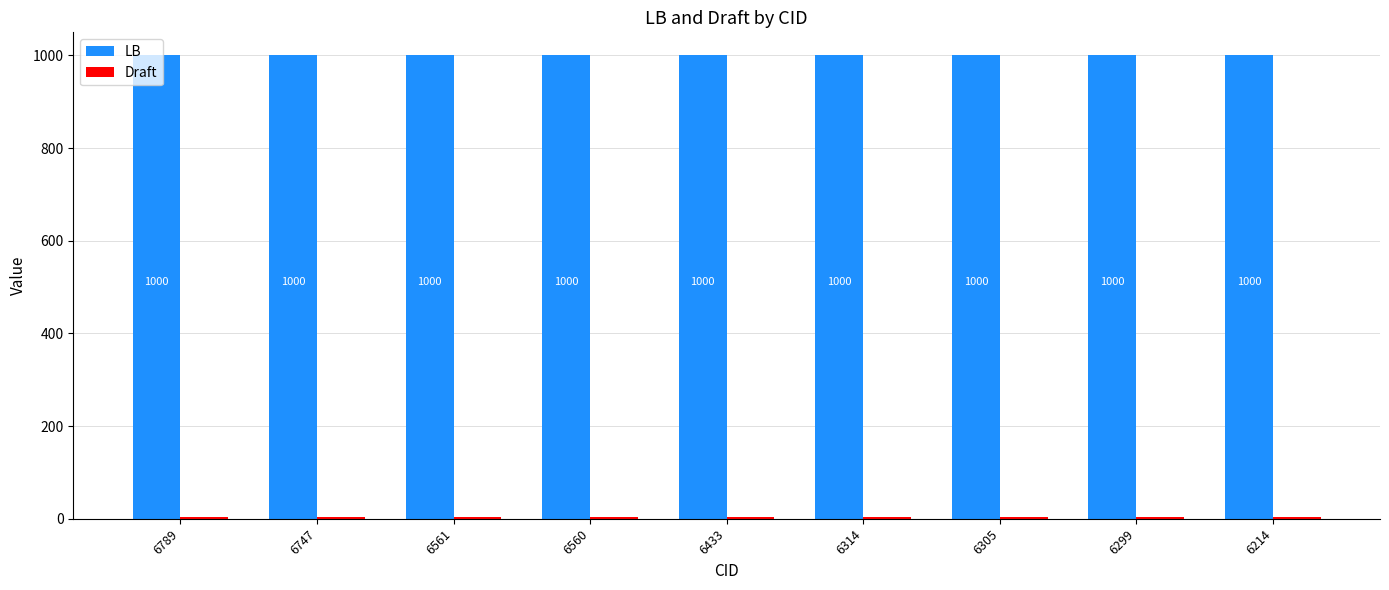

Read the LB value at 6299.

1000